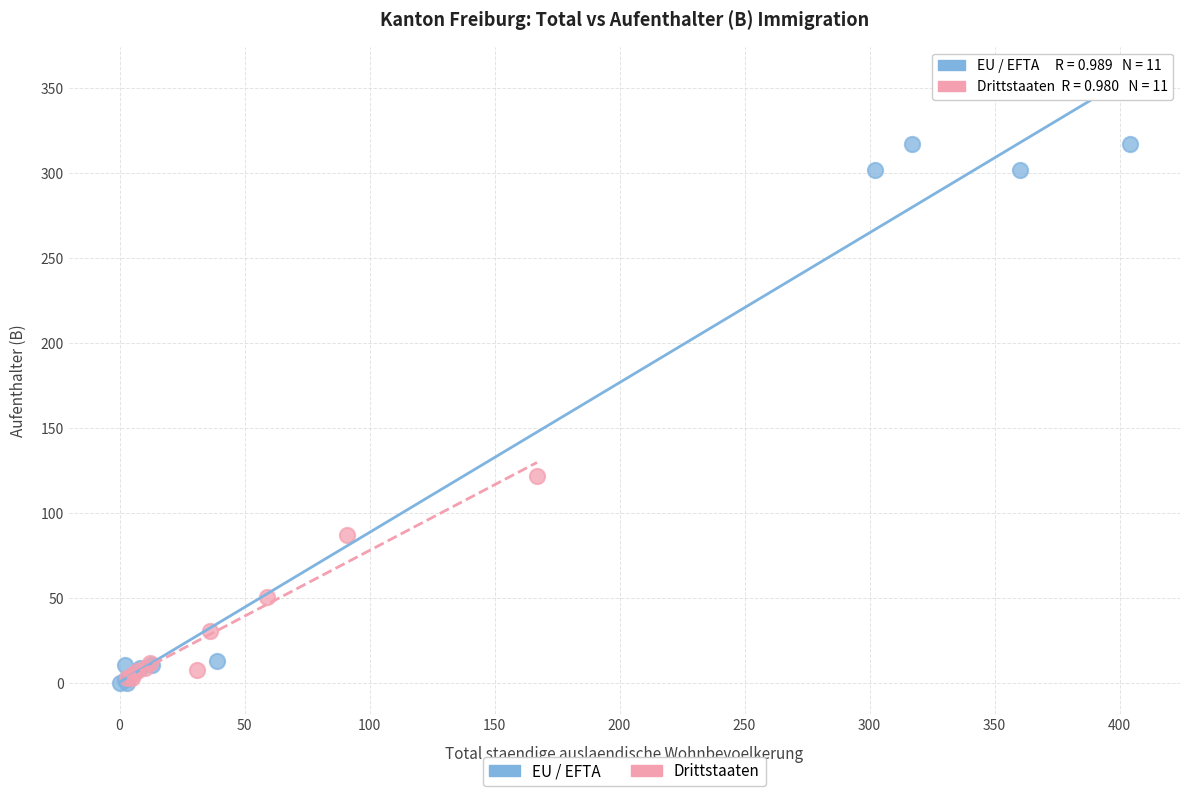

Which series has the widest spread of Y values?

EU / EFTA